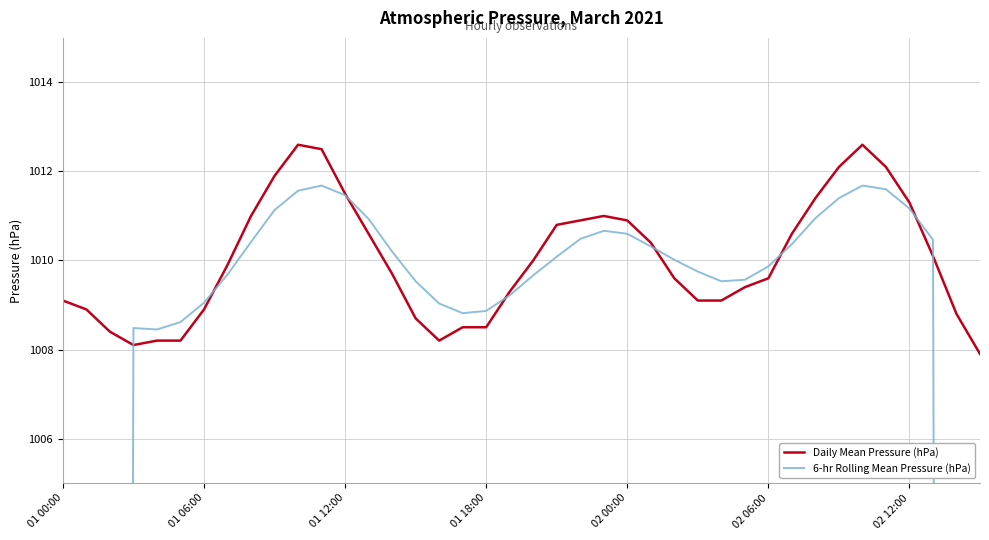

Where does the Daily Mean Pressure (hPa) series first go above 1009?

01 00:00